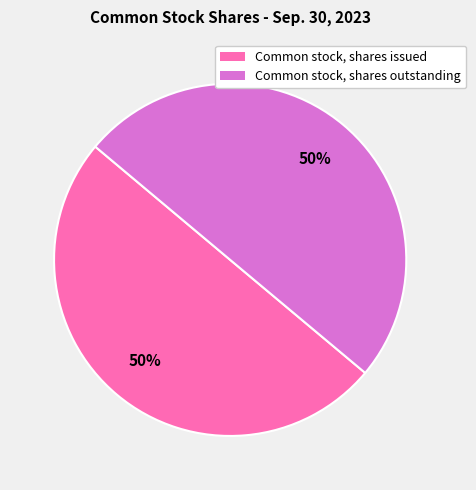

Is the sum of Common stock, shares outstanding and Common stock, shares issued greater than half?

Yes